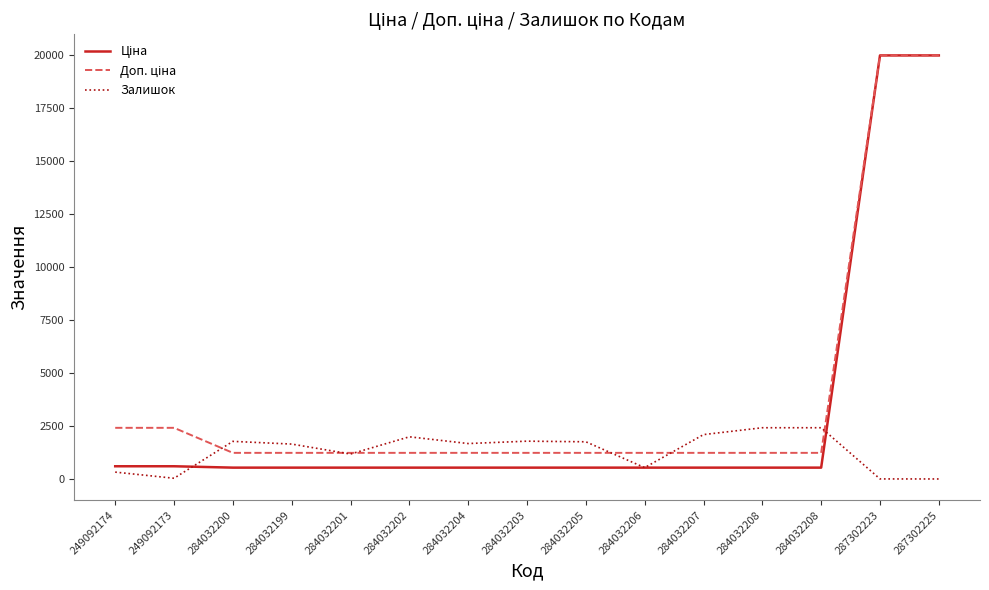

Is this an area chart (filled region under the line)?

No